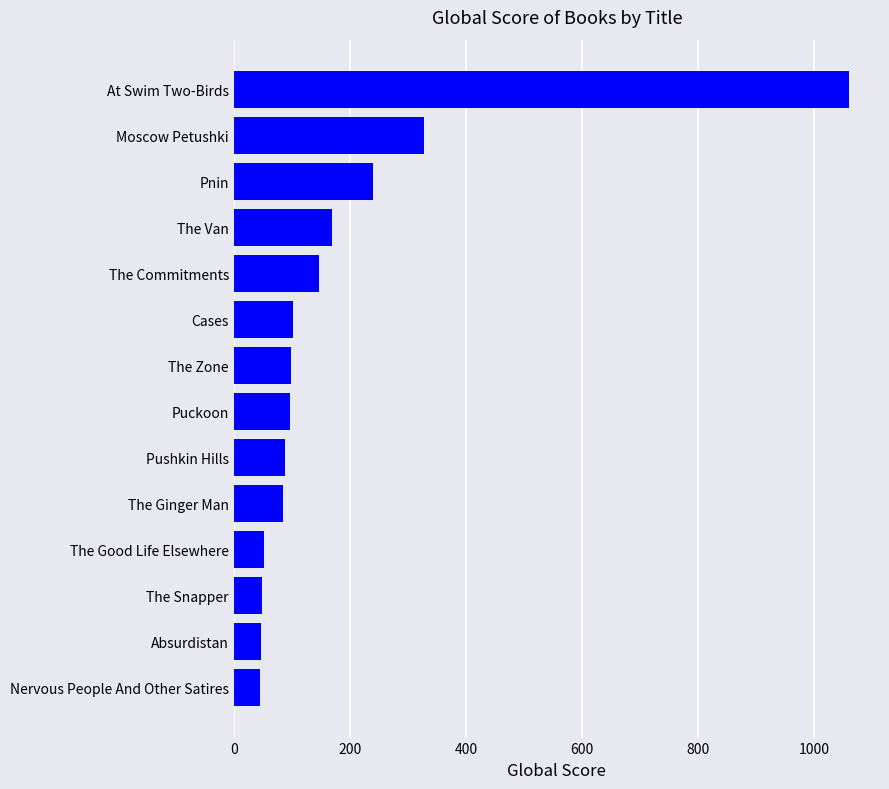

Between Pnin and The Ginger Man, which is larger?

Pnin